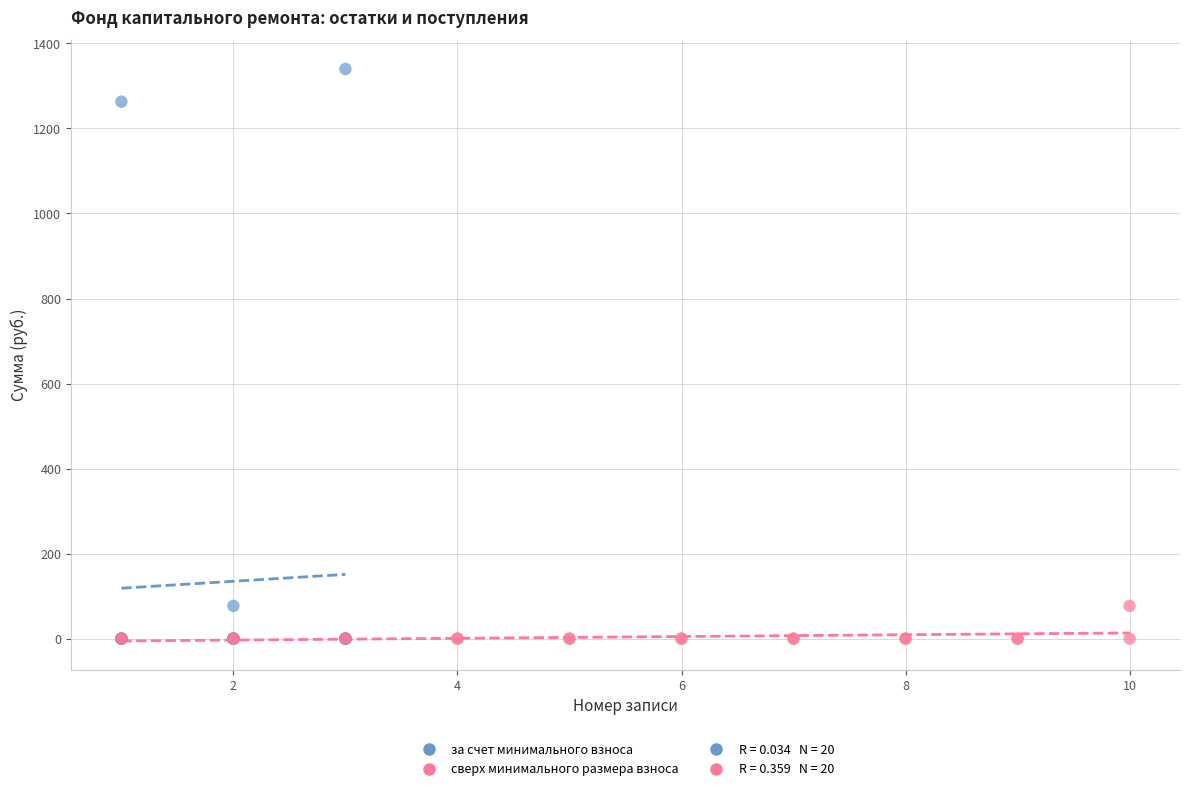

Which series has the largest Y range (max minus min)?

за счет минимального взноса